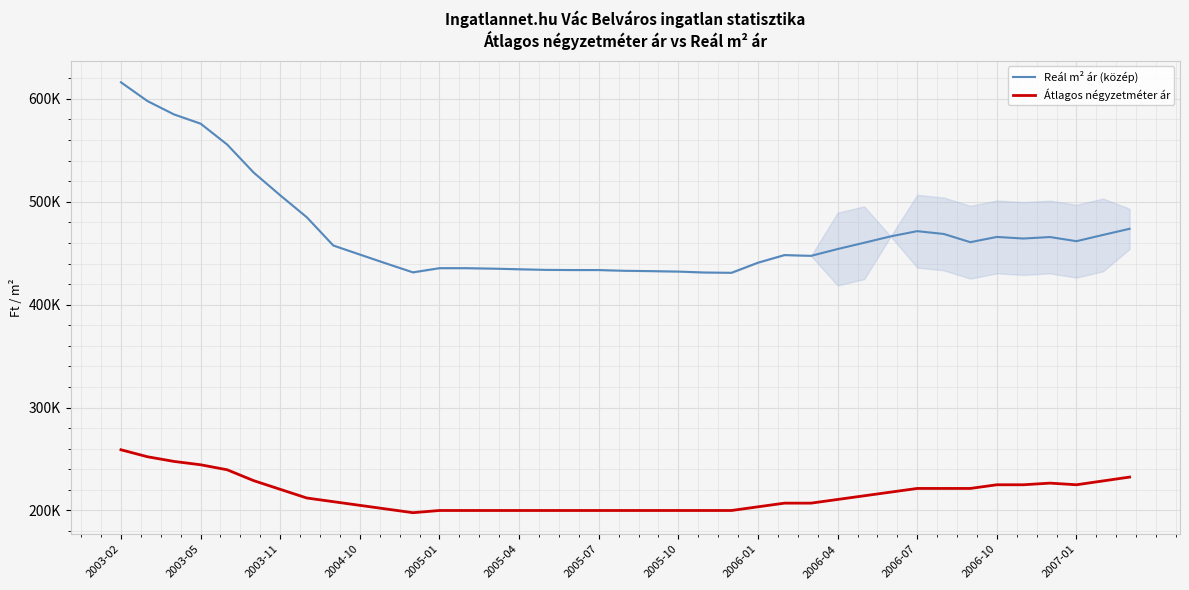

How many data points in Reál m² ár (közép) are above 457534?

19